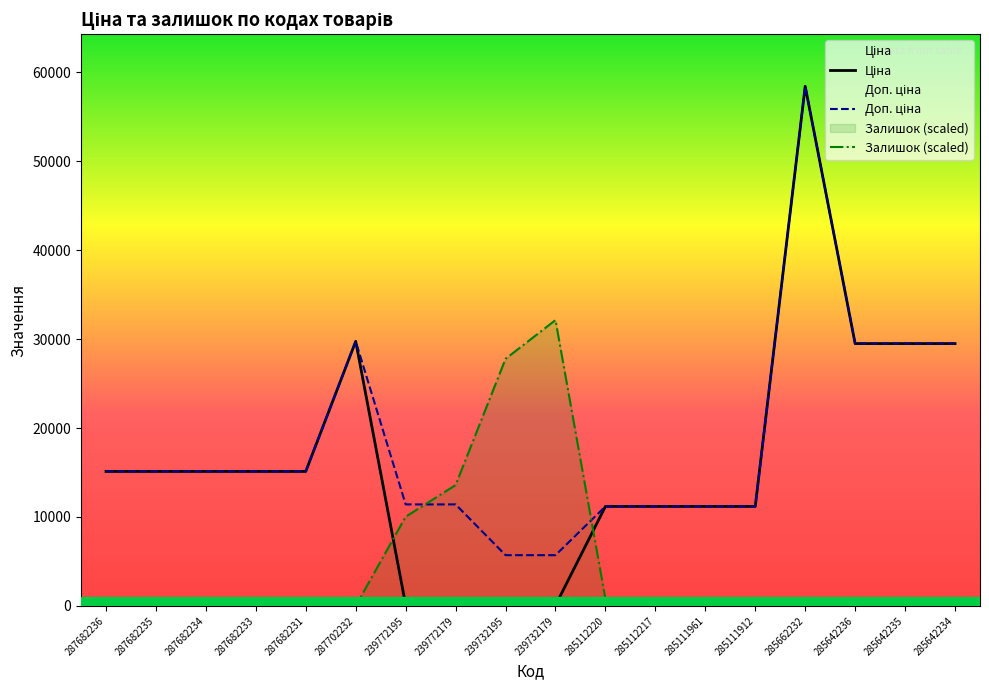

What is the total value across all series at 287682236?

30240.0